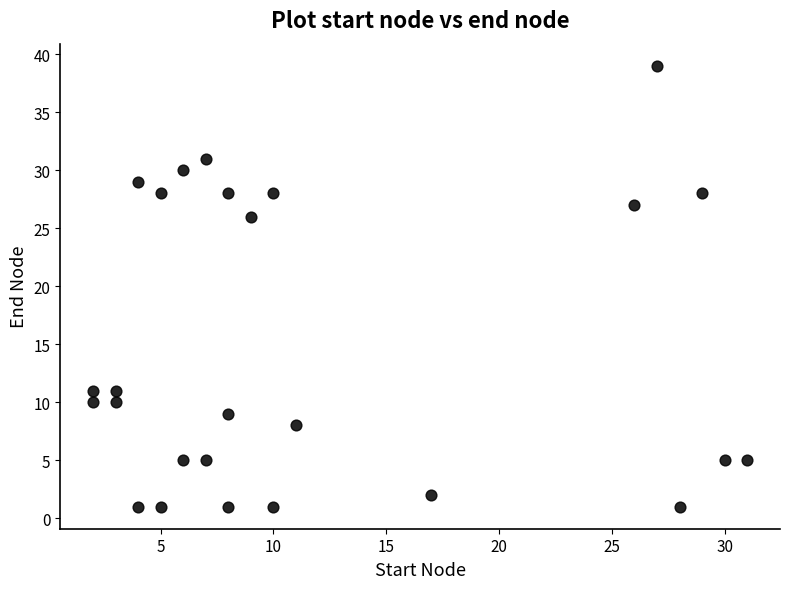

What Y value in the scatter plot is closest to 20?

26